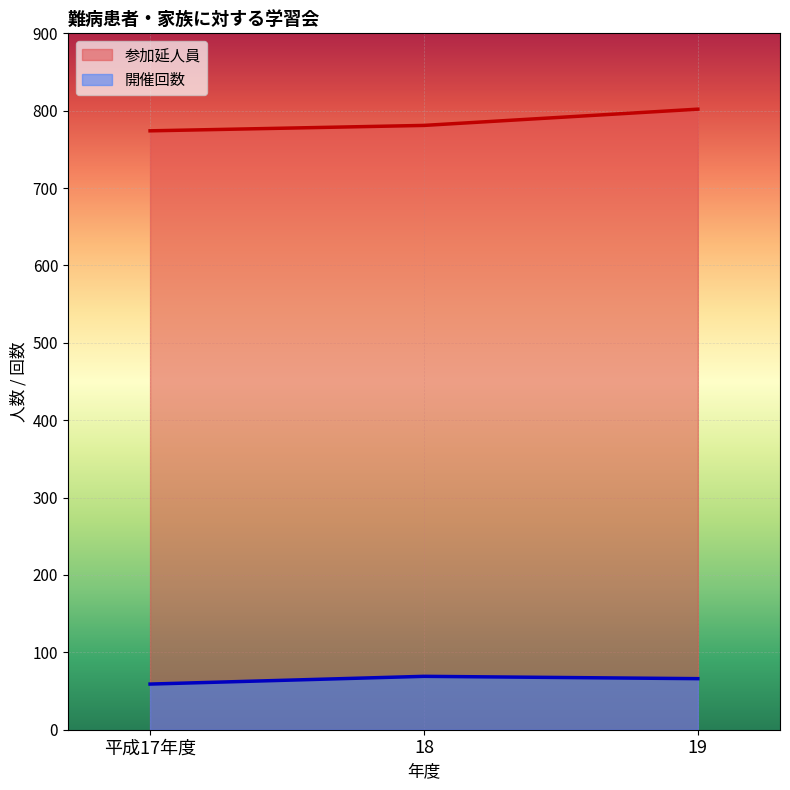

How many lines are shown in the chart?

2